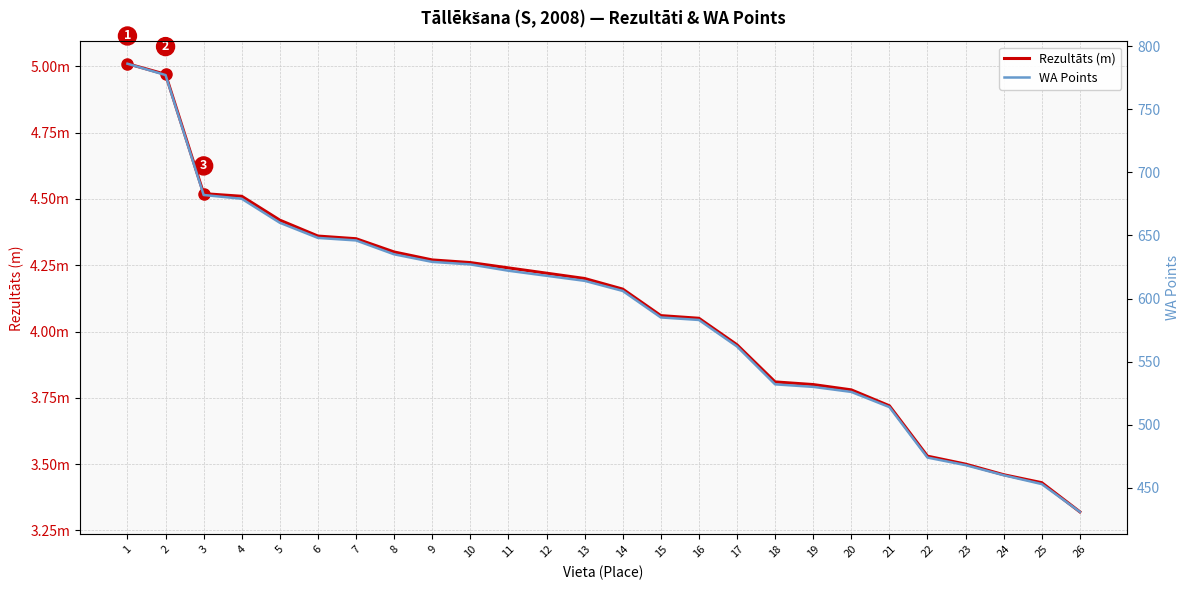

What is the difference between the second highest and second lowest values in the Rezultāts (m) series?

1.5